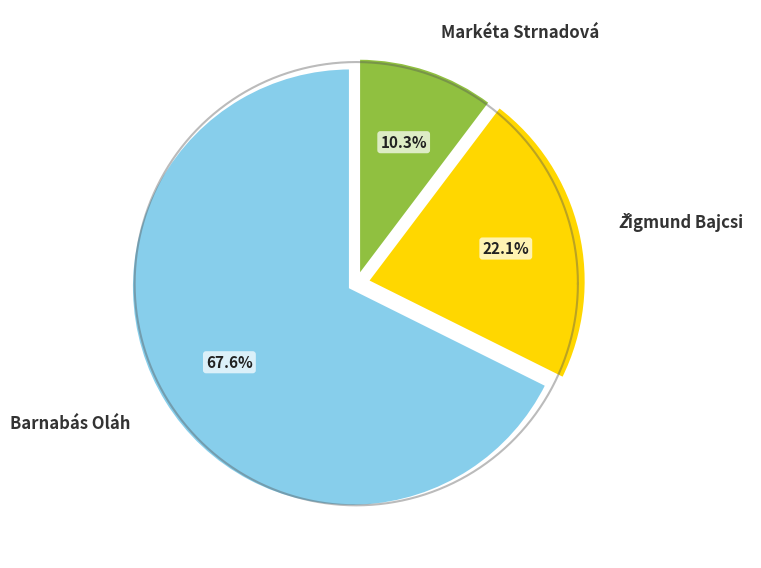

Is there a majority slice in this chart?

Yes